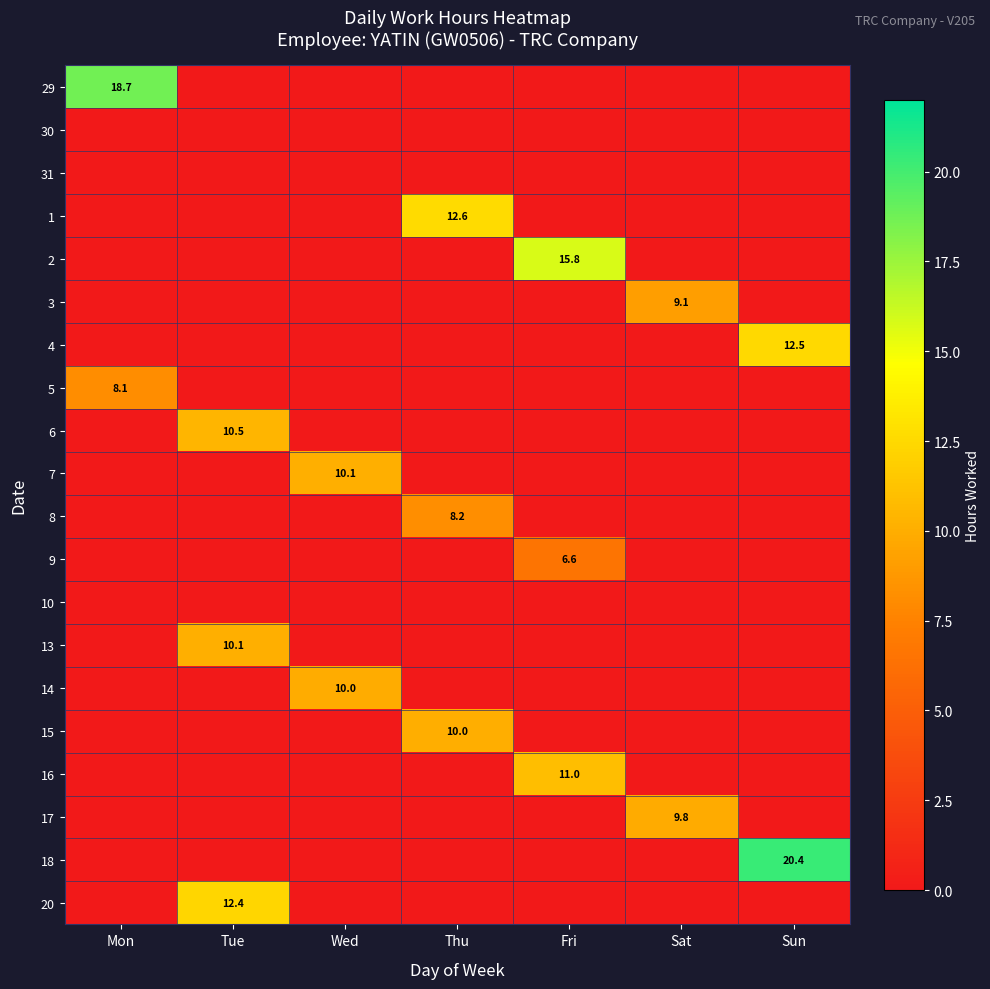

The value of 15 at Thu is 10.0. True or false?

True